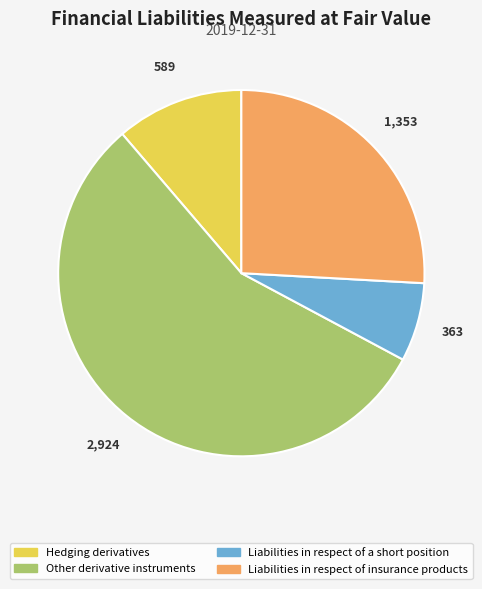

Rank the categories by value from lowest to highest.

Liabilities in respect of a short position, Hedging derivatives, Liabilities in respect of insurance products, Other derivative instruments